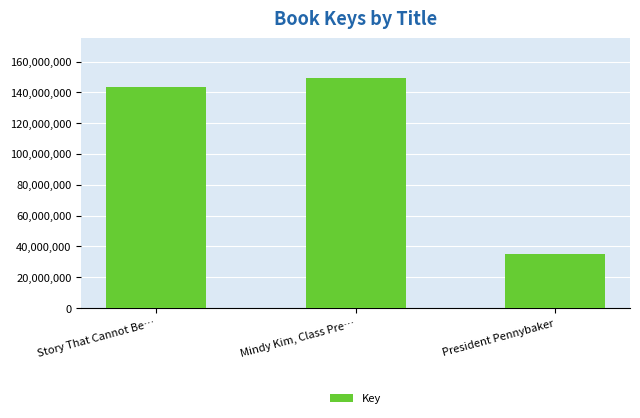

Does the chart contain any negative values?

No